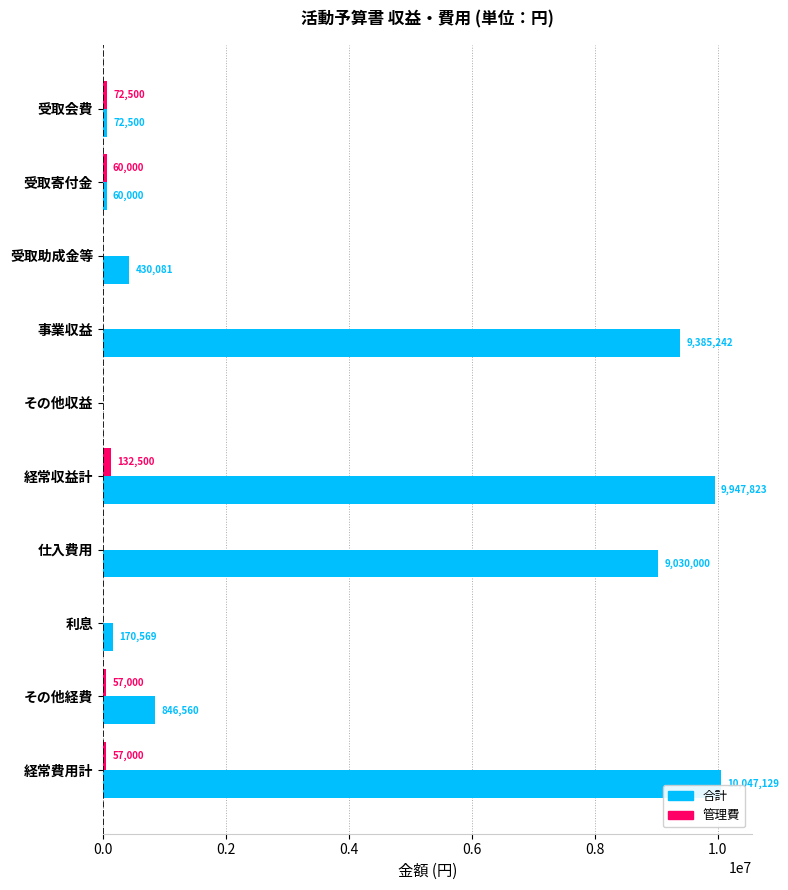

What is the sum of the 管理費 values at 受取助成金等 and その他経費?

57000